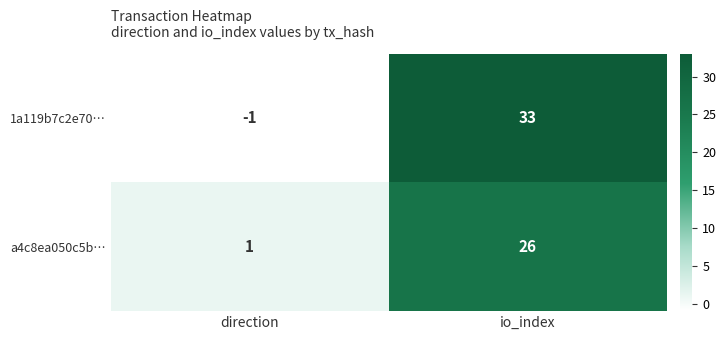

At which category is the sum across all series the highest?

io_index